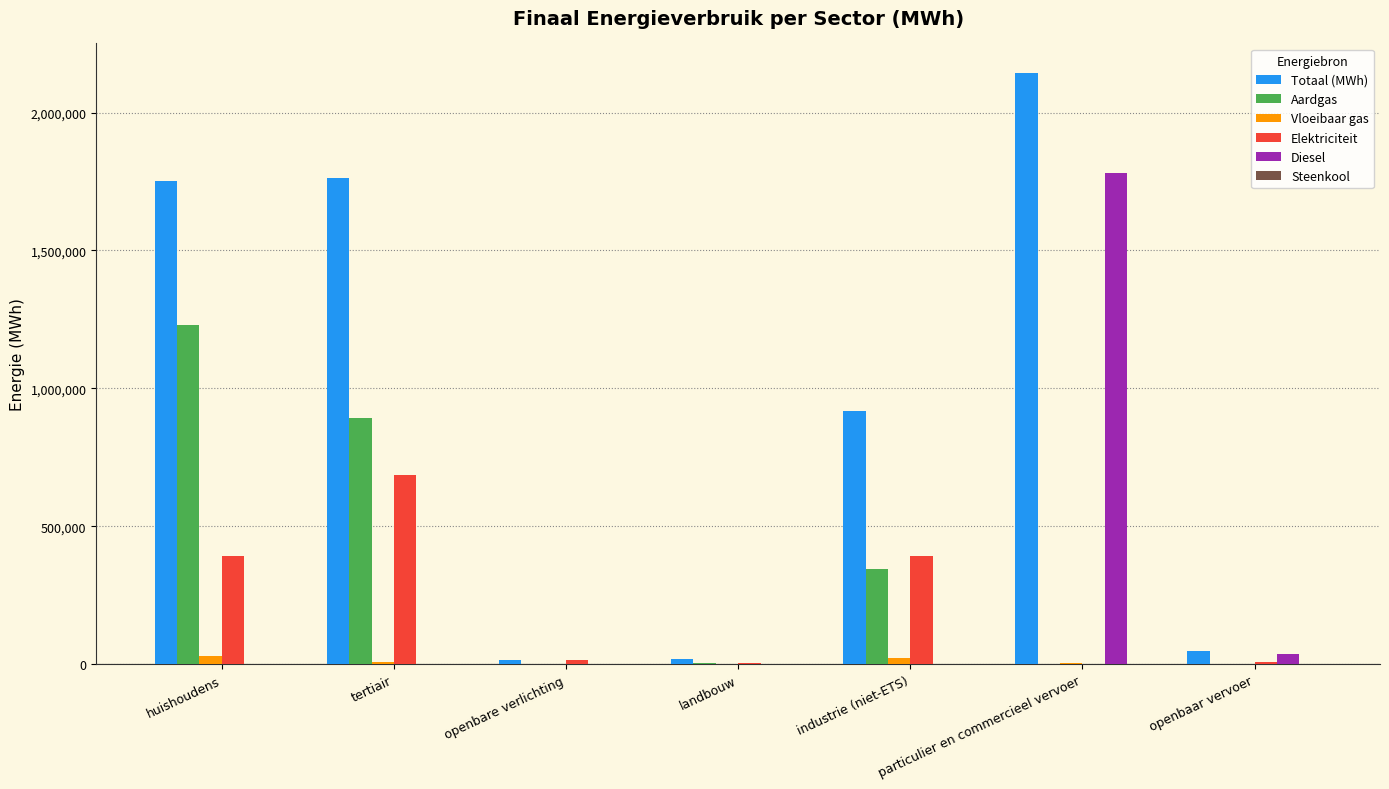

Are the bars grouped side by side (vs. stacked)?

Yes